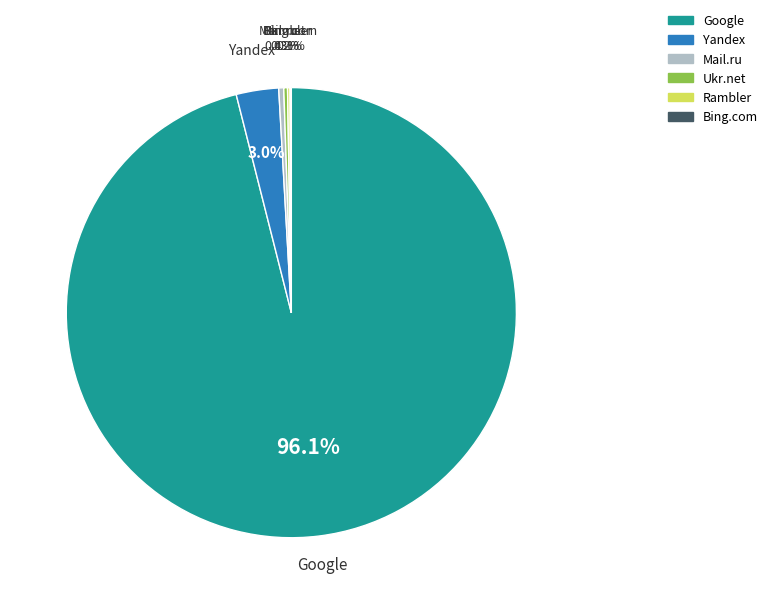

Between Google and Mail.ru, which is larger?

Google